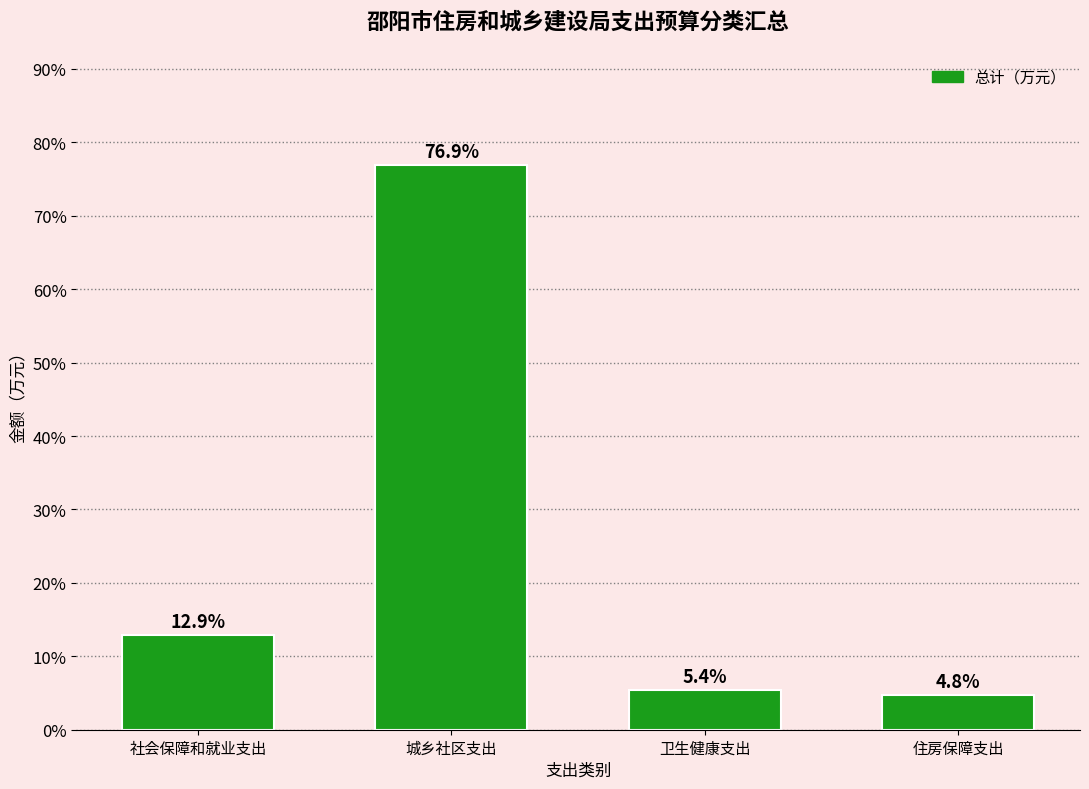

Reading left to right, transcribe all the data shown in this chart.

12.9	76.9	5.4	4.8